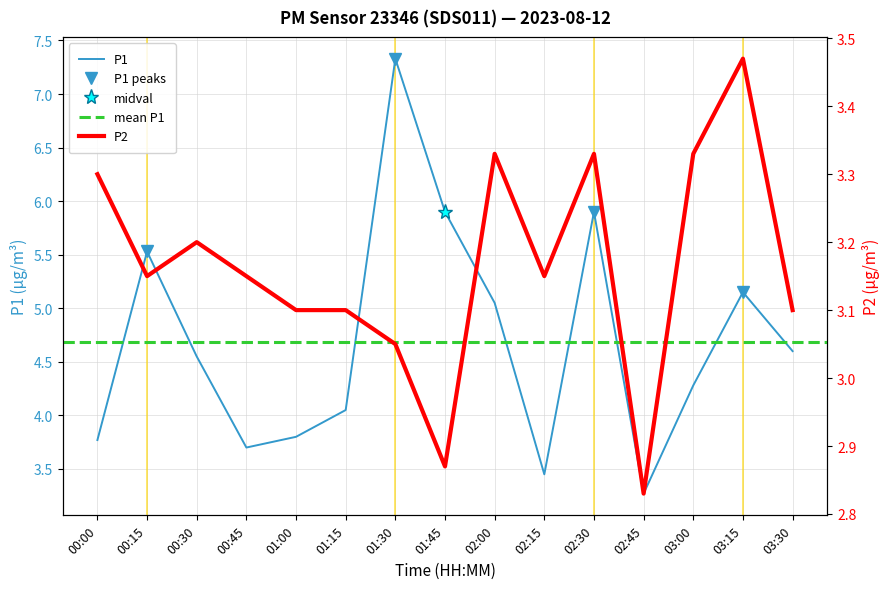

At which category does P2 reach its first local peak?

00:30